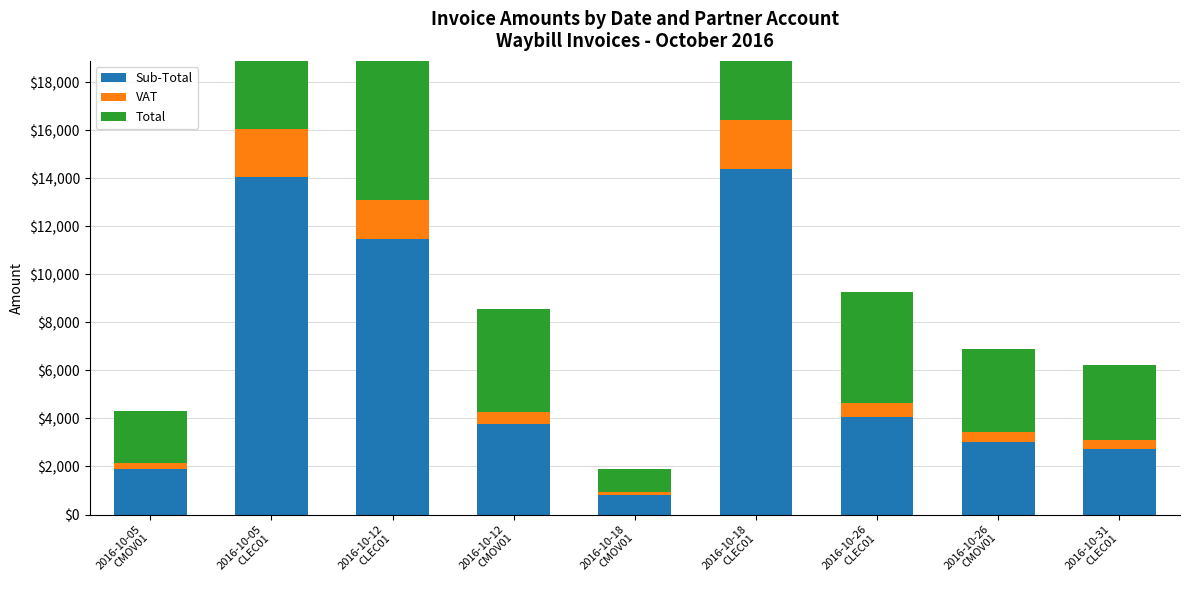

What is the average value of the Total series?

7124.5